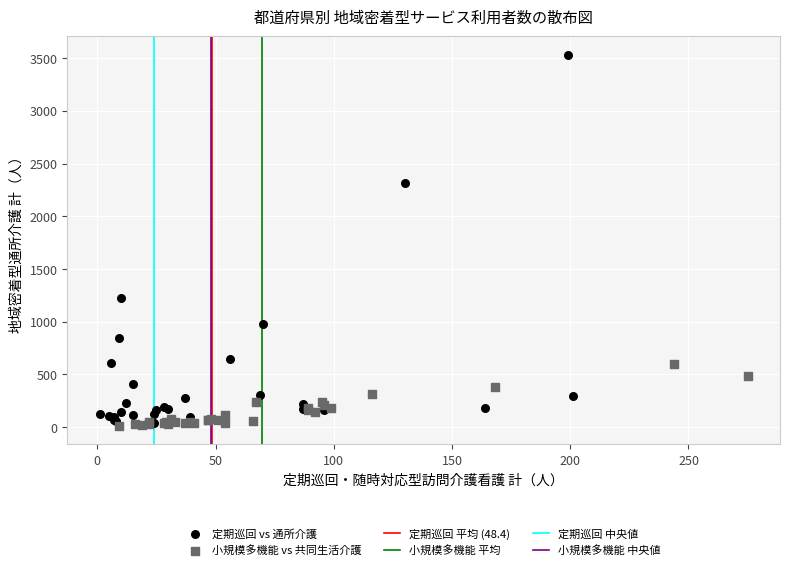

Which series reaches the maximum Y coordinate?

定期巡回 vs 通所介護